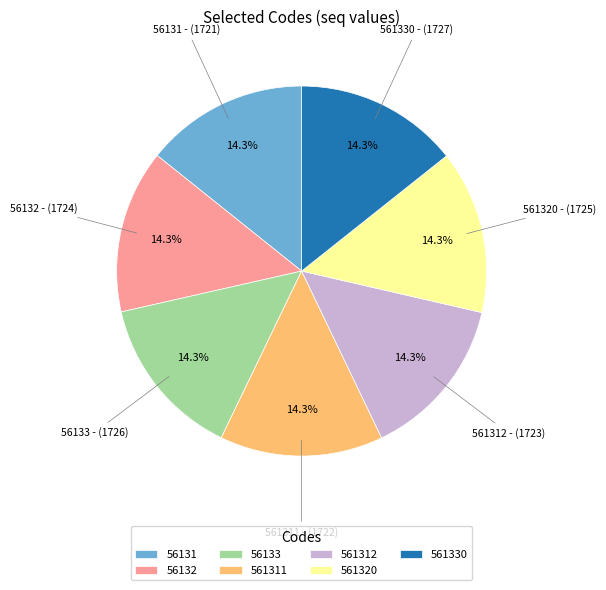

Is there any slice that represents more than half of the pie?

No